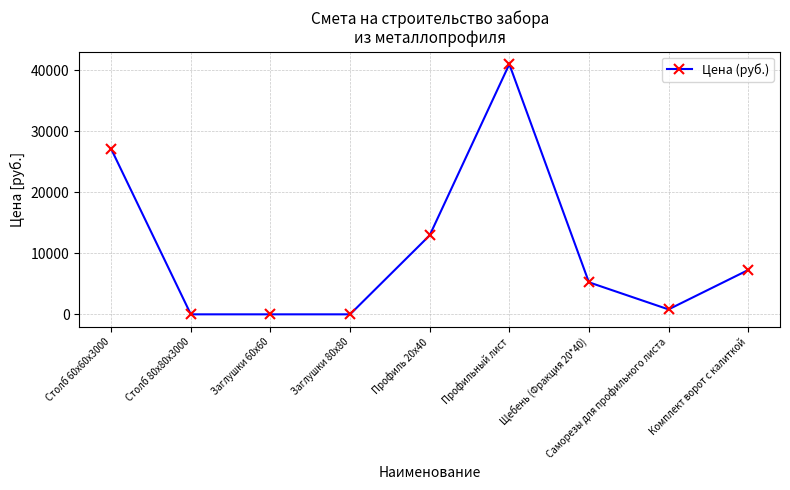

What is the difference between the maximum and second lowest values?

41002